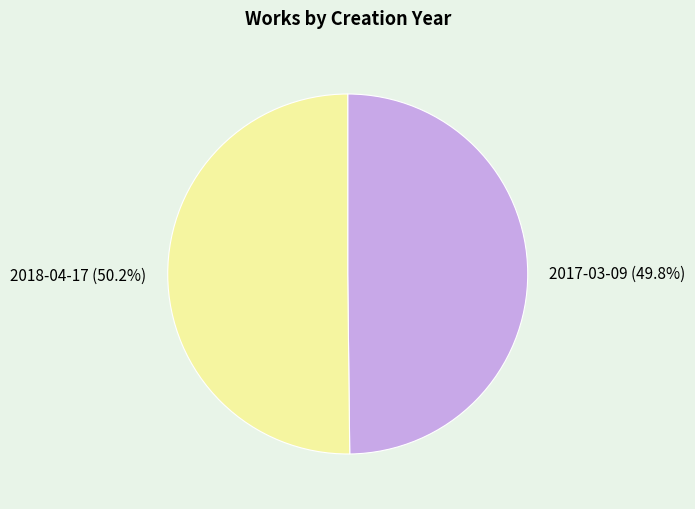

Approximately how many times larger is the value at 2017-03-09 compared to 2018-04-17?

1.0